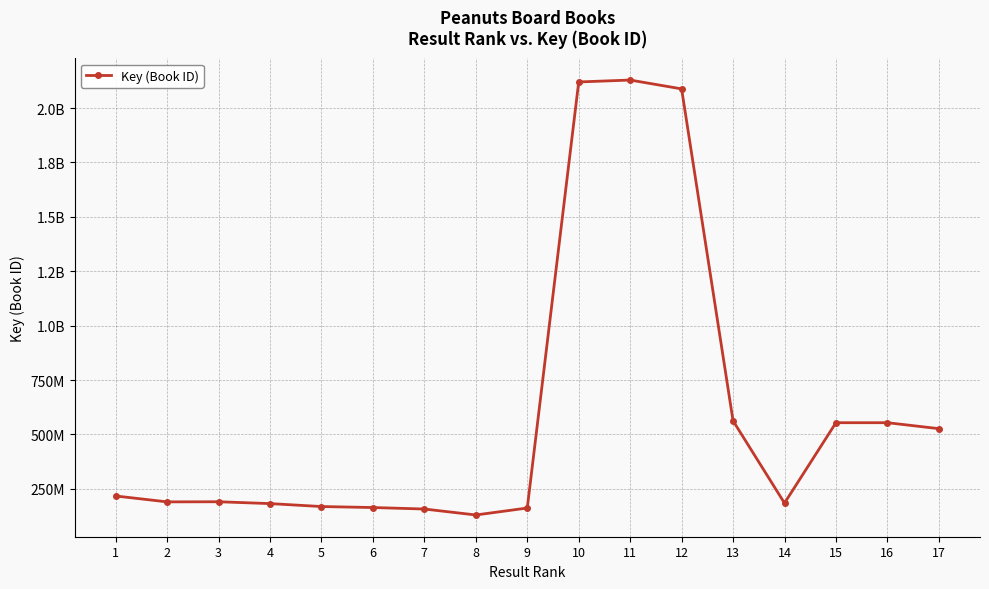

Does the chart display data point markers on the line(s)?

Yes